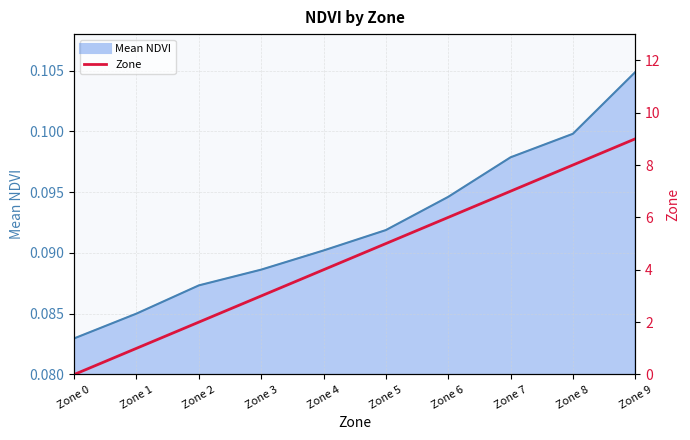

True or false: the data has more than 0 interior local peaks.

False